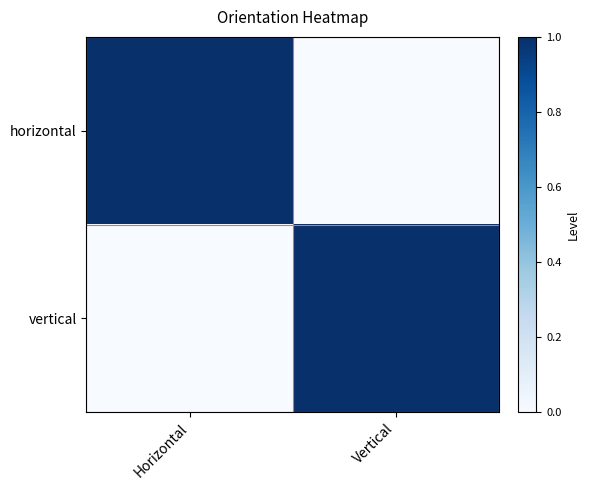

Reading right to left, list all the values displayed in this chart.

horizontal: Vertical=0	Horizontal=1
vertical: Vertical=1	Horizontal=0